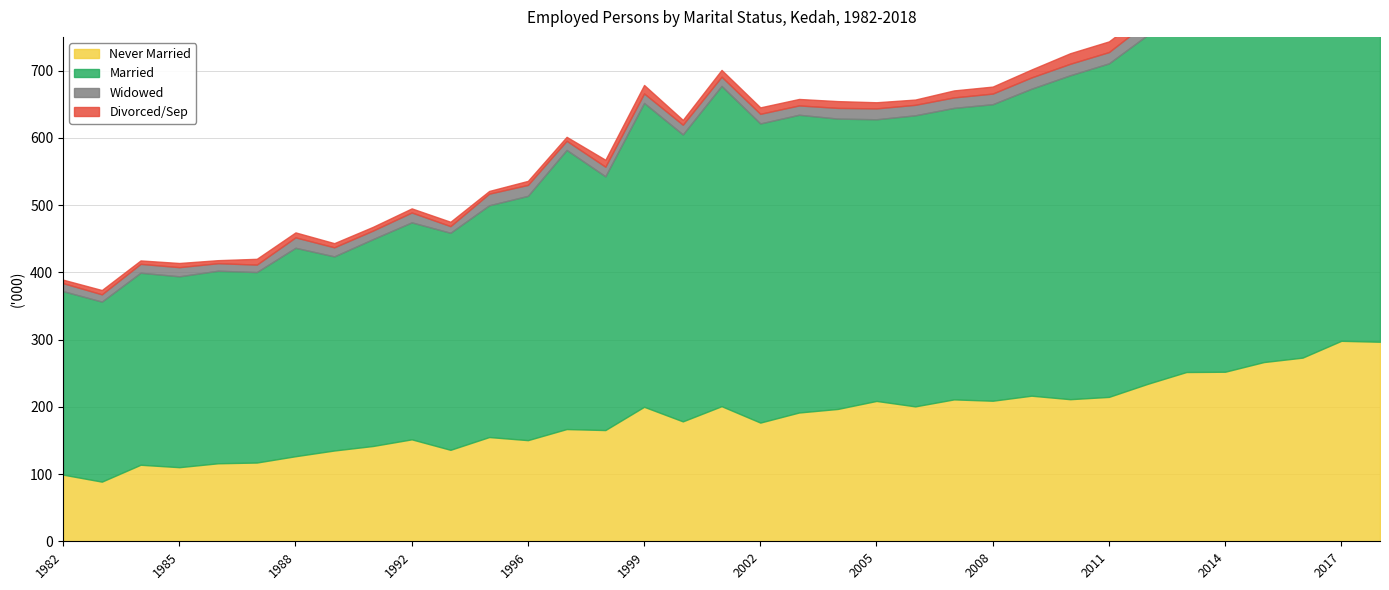

The Divorced/Sep series shows 2.3 at 1986. True or false?

False